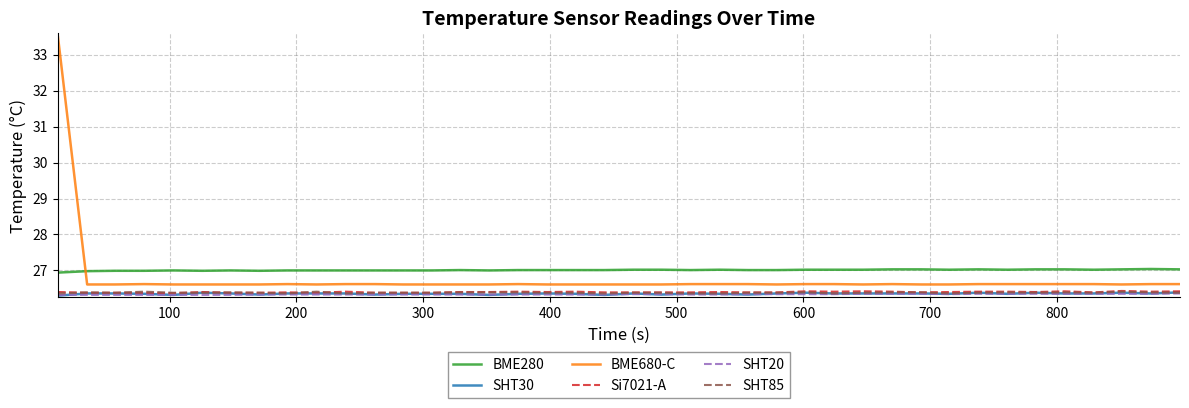

Which series has the largest range (max minus min)?

BME680-C